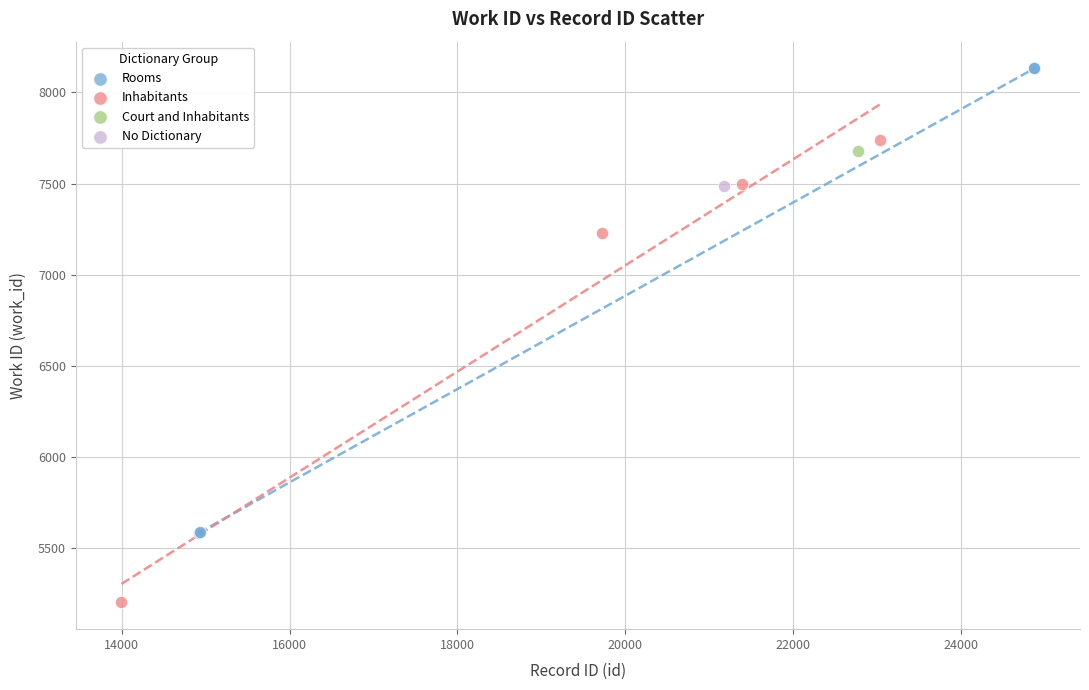

Which series contains the highest Y value?

Rooms